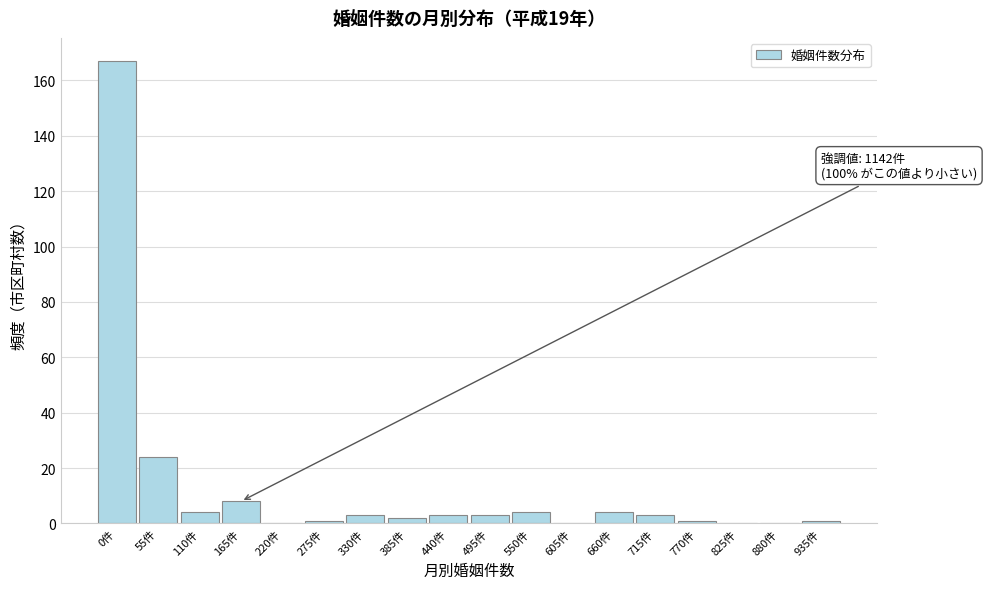

Reading right to left, what are all the values shown in this chart?

935件=1	880件=0	825件=0	770件=1	715件=3	660件=4	605件=0	550件=4	495件=3	440件=3	385件=2	330件=3	275件=1	220件=0	165件=8	110件=4	55件=24	0件=167